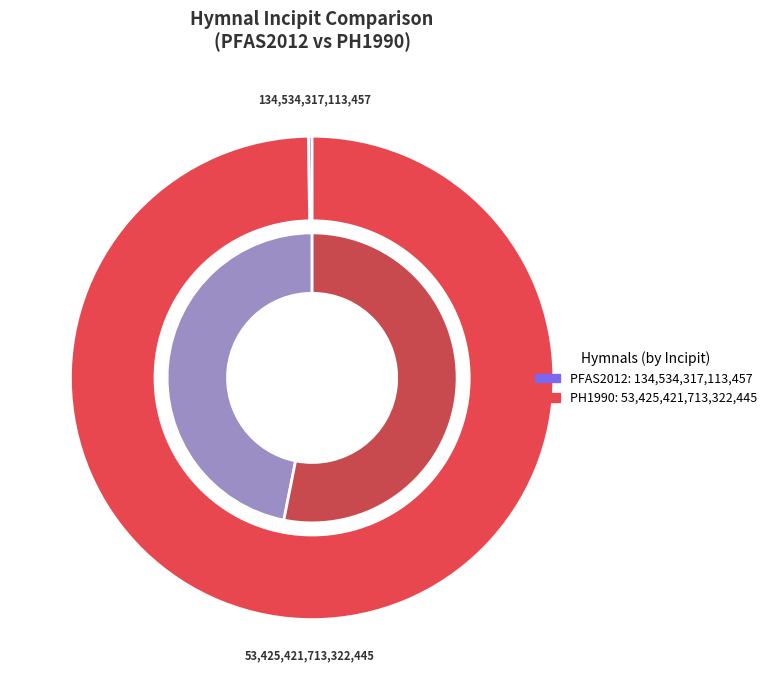

Which slice is the largest?

The Presbyterian Hymnal (PH1990)